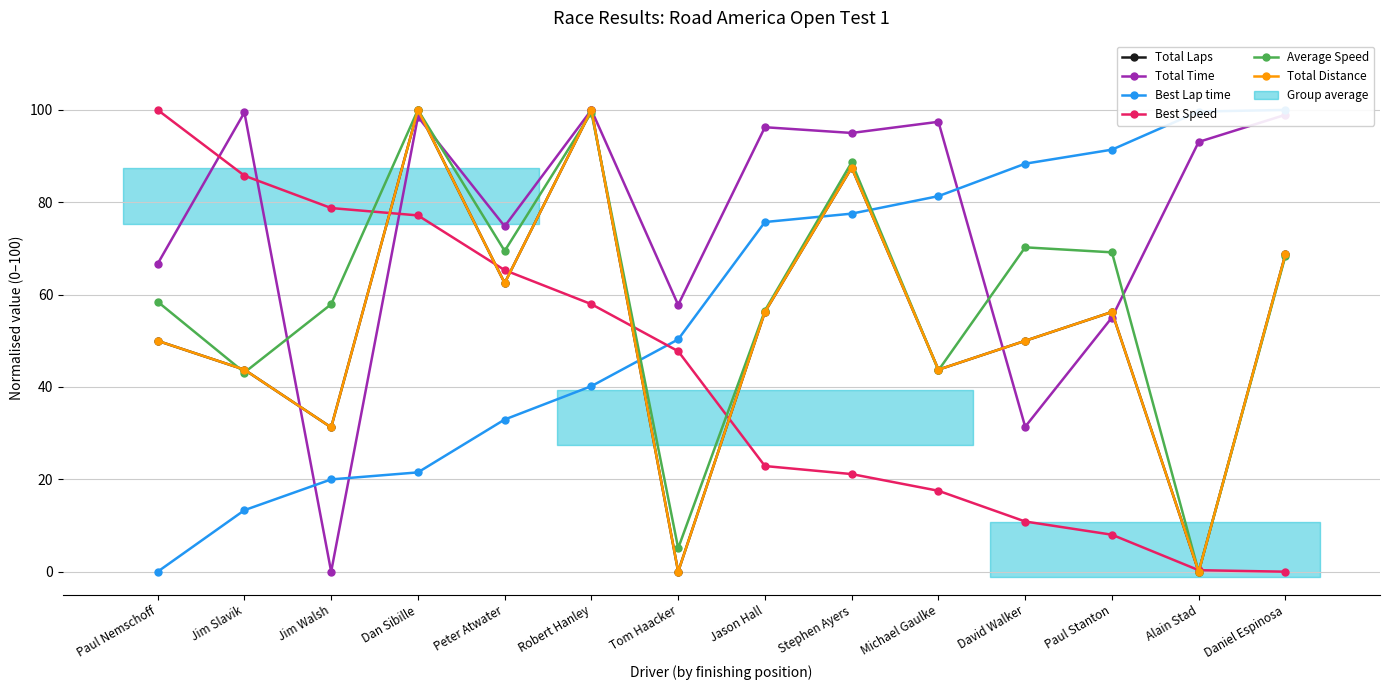

Which category has the lowest value in the Best Lap time series?

Paul Nemschoff